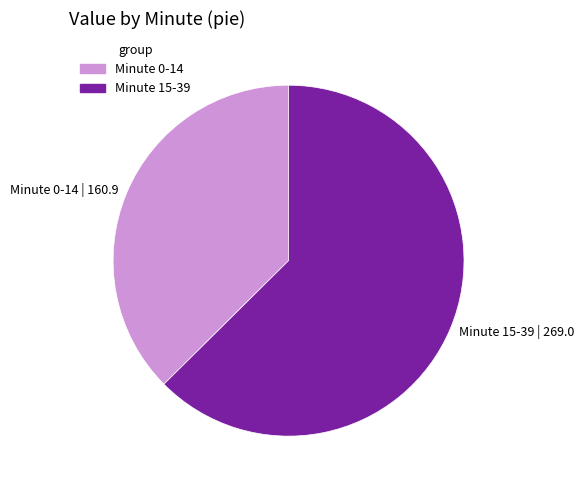

Which has a higher value, Minute 15-39 | 269.0 or Minute 0-14 | 160.9?

Minute 15-39 | 269.0